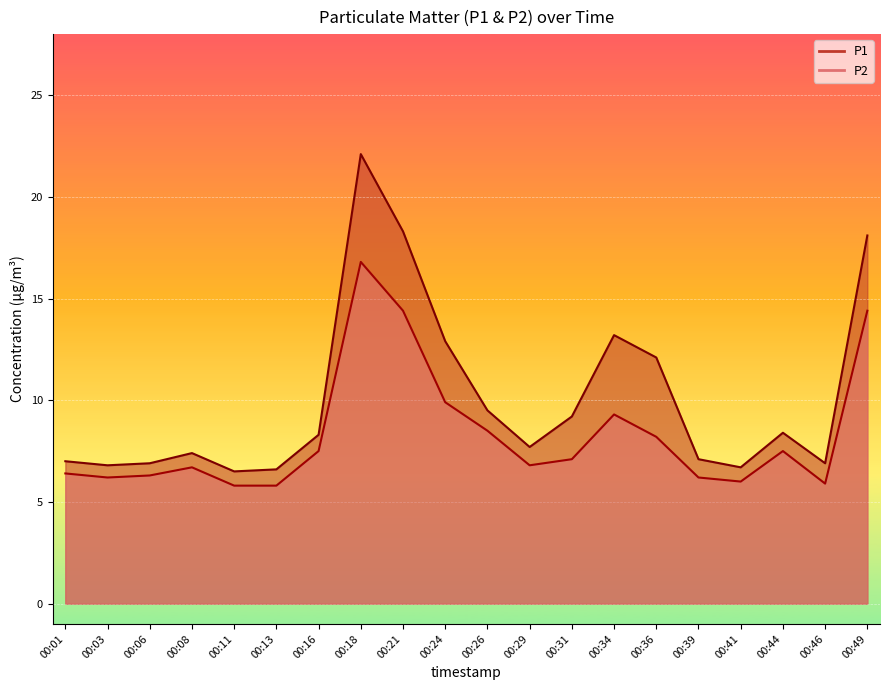

Reading left to right, transcribe all the data shown in this chart.

P1: 7.0	6.8	6.9	7.4	6.5	6.6	8.3	22.1	18.3	12.9	9.5	7.7	9.2	13.2	12.1	7.1	6.7	8.4	6.9	18.1
P2: 6.4	6.2	6.3	6.7	5.8	5.8	7.5	16.8	14.4	9.9	8.5	6.8	7.1	9.3	8.2	6.2	6.0	7.5	5.9	14.4